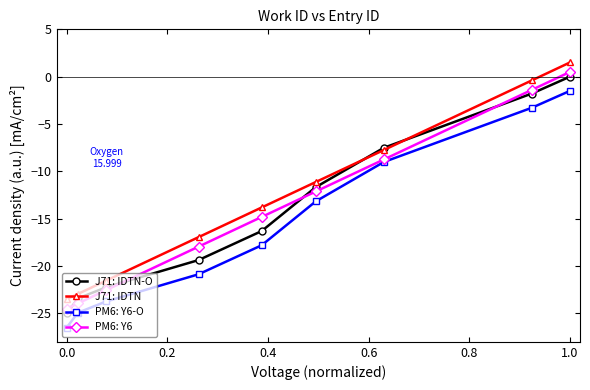

What is the difference between the maximum and second lowest values in the PM6: Y6-O series?

23.4